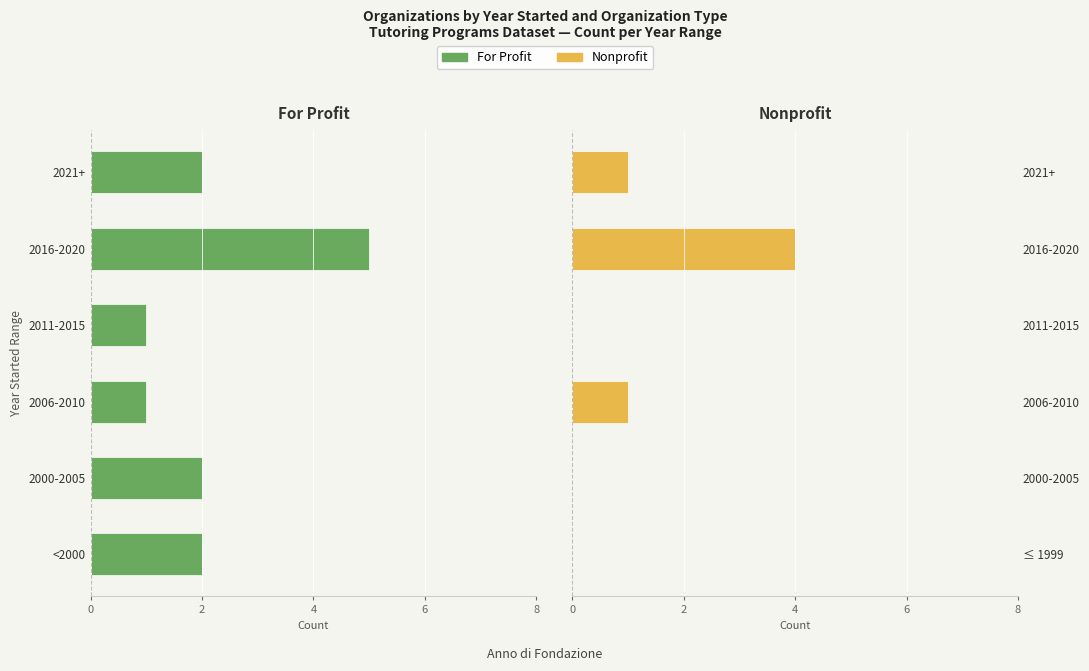

Is the value of Nonprofit at 2006-2010 greater than the value of For Profit at 2011-2015?

Yes